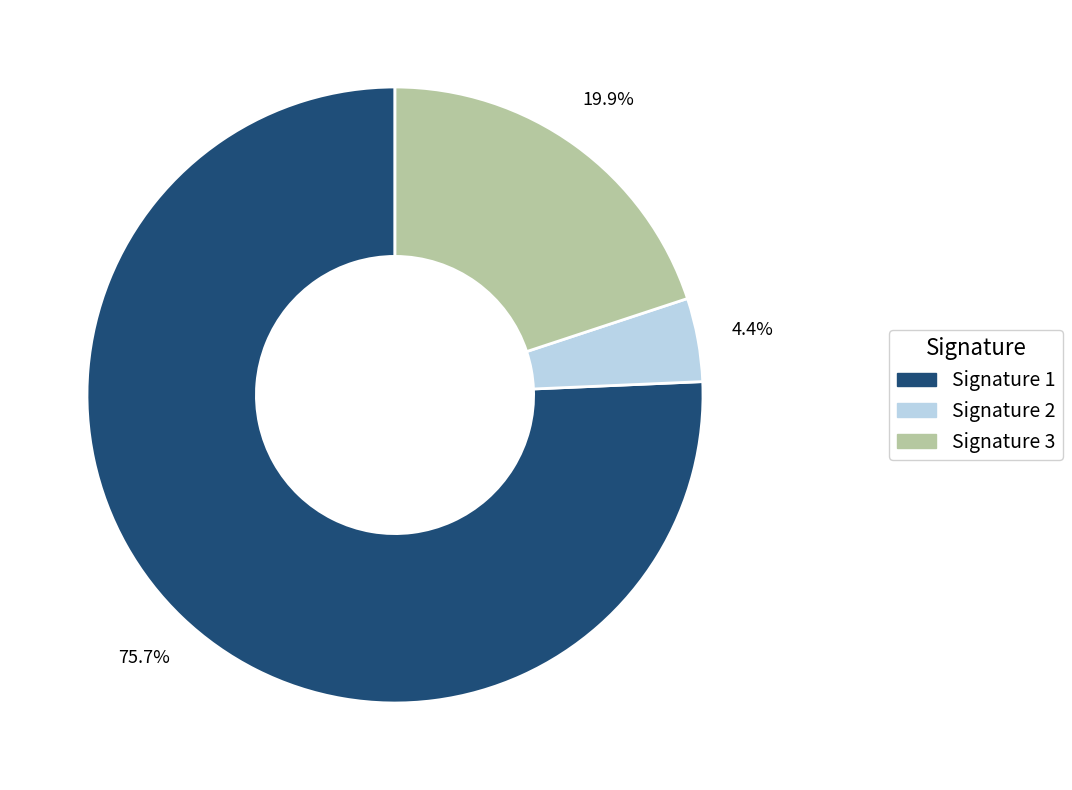

Between Signature 2 and Signature 1, which is larger?

Signature 1